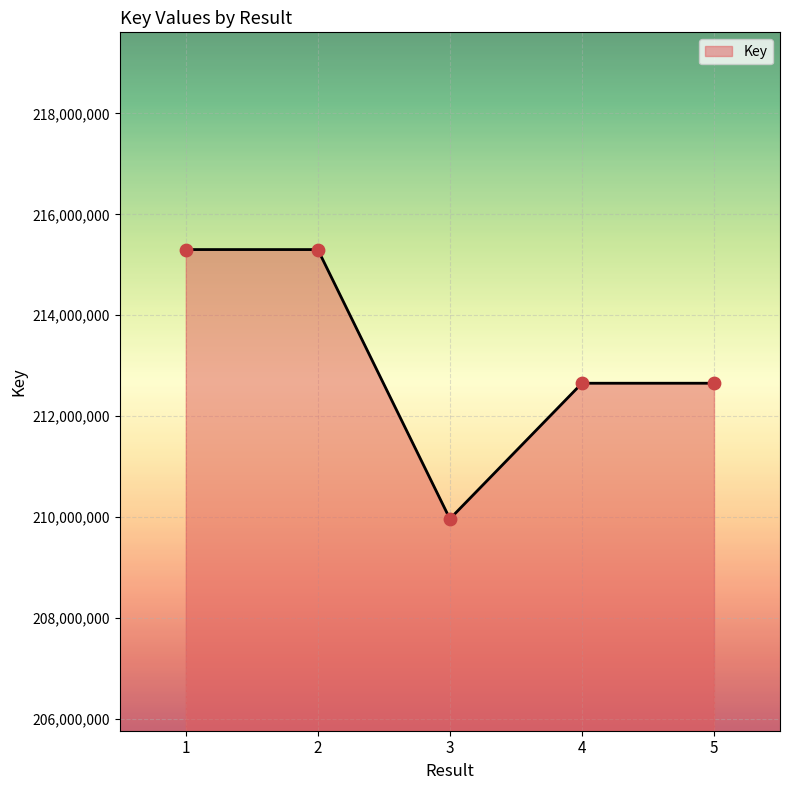

What is the ratio of the value at 4 to the value at 2?

1.0